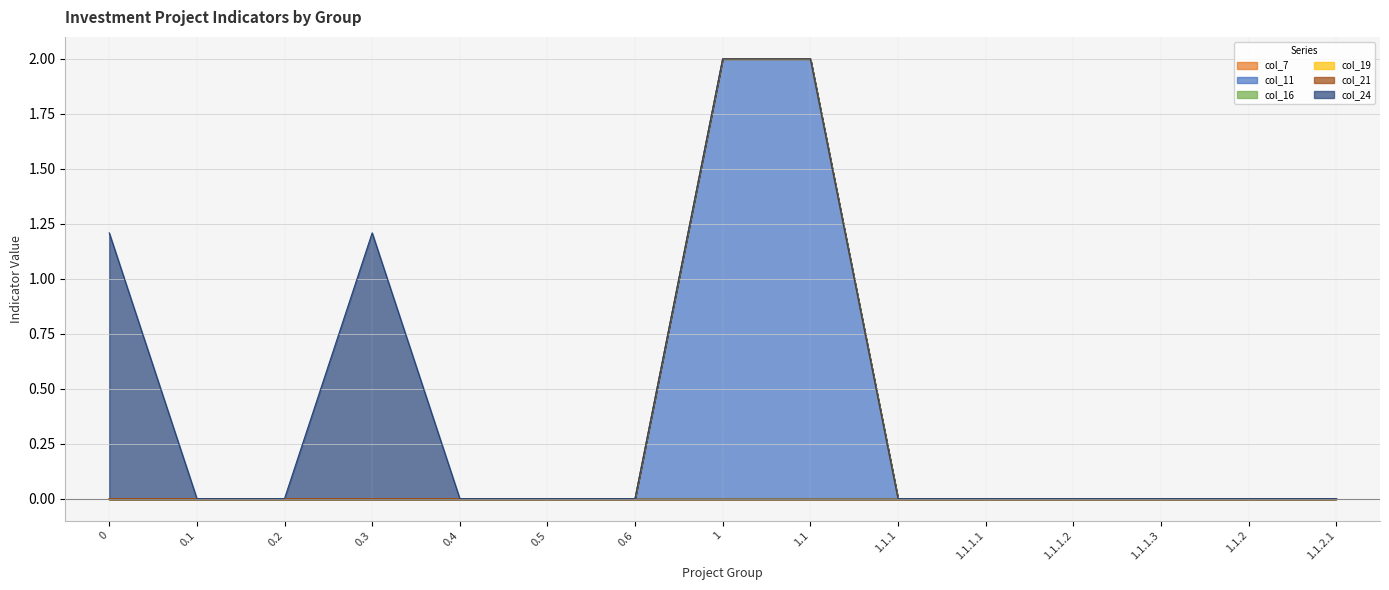

Which label corresponds to the largest value in the chart?

1